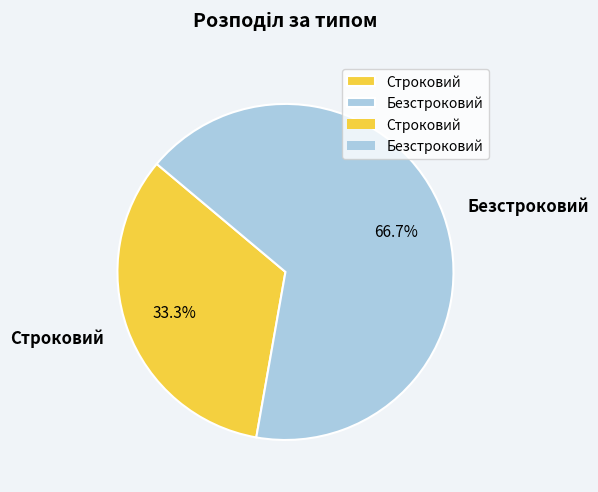

Count the number of slices in the pie.

2